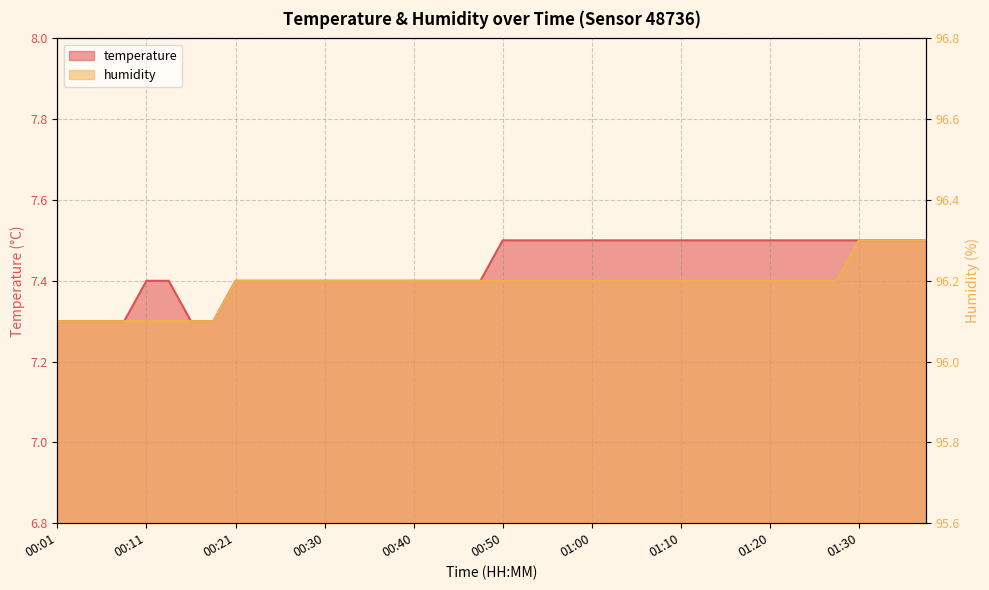

Which series has the largest range (max minus min)?

humidity